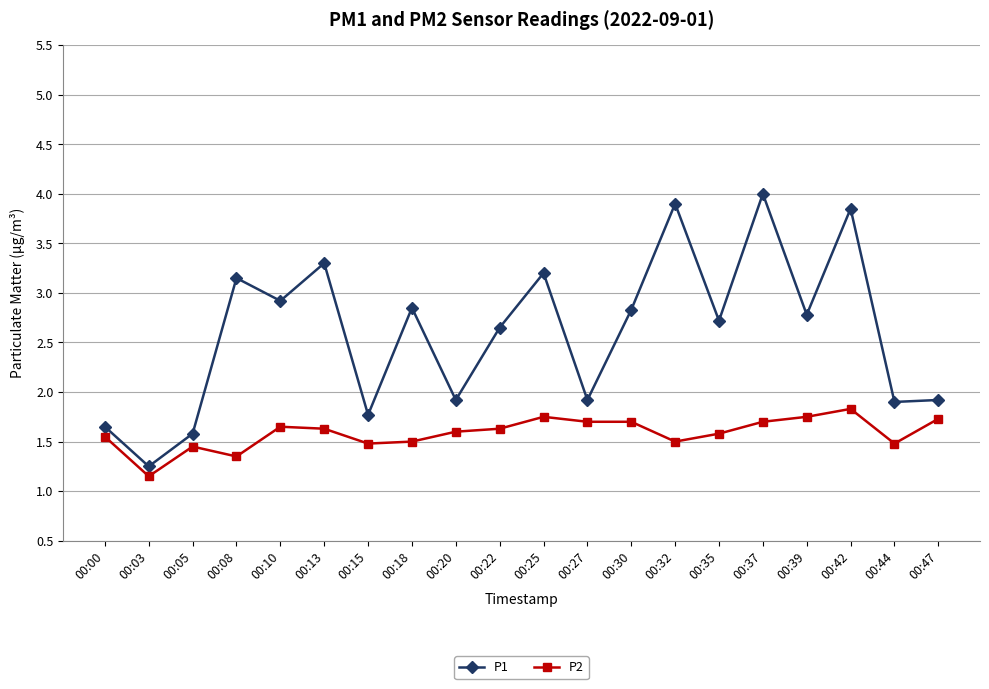

How many data points does each series have?

20